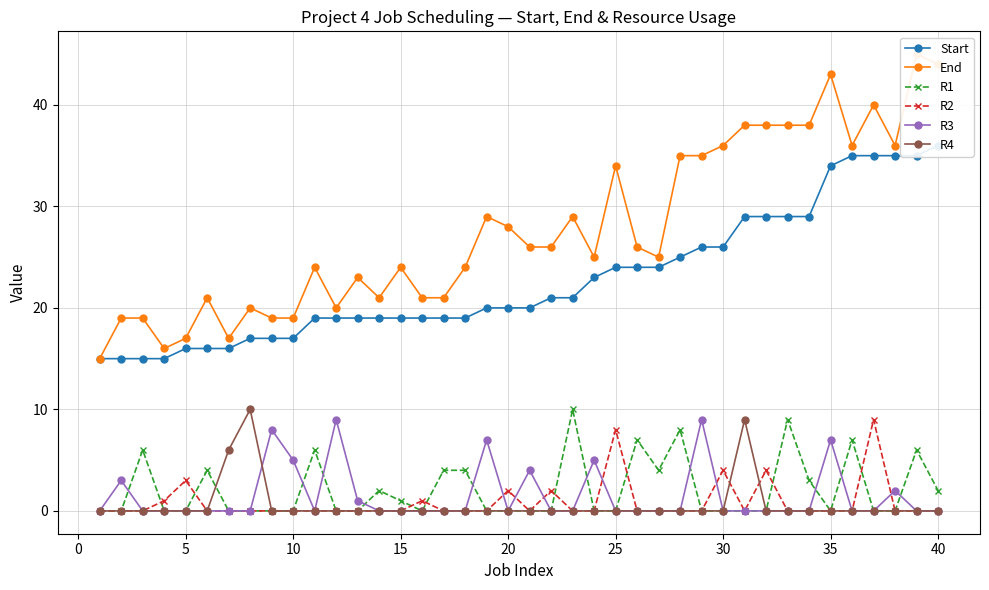

True or false: R3 and End cross at least once.

False